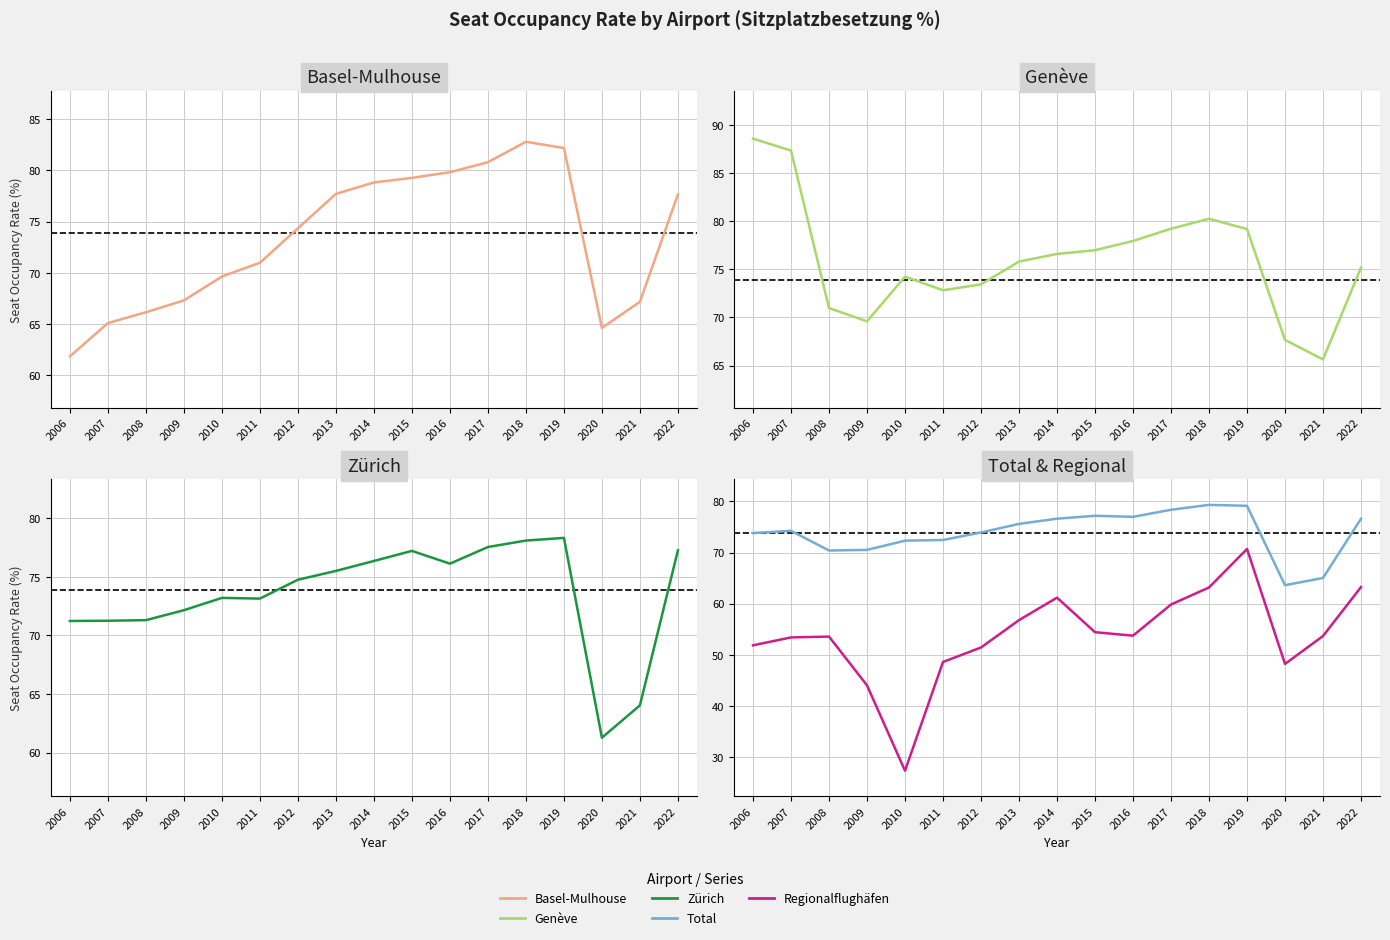

Reading left to right, what are all the values shown in this chart?

Basel-Mulhouse: 2006=61.9	2007=65.1	2008=66.2	2009=67.3	2010=69.6	2011=71.0	2012=74.3	2013=77.7	2014=78.8	2015=79.3	2016=79.8	2017=80.8	2018=82.8	2019=82.2	2020=64.6	2021=67.2	2022=77.6
Genève: 2006=88.6	2007=87.3	2008=71.0	2009=69.6	2010=74.2	2011=72.8	2012=73.4	2013=75.8	2014=76.6	2015=77.0	2016=77.9	2017=79.2	2018=80.2	2019=79.2	2020=67.7	2021=65.6	2022=75.2
Zürich: 2006=71.2	2007=71.2	2008=71.3	2009=72.2	2010=73.2	2011=73.1	2012=74.8	2013=75.5	2014=76.3	2015=77.2	2016=76.1	2017=77.5	2018=78.1	2019=78.3	2020=61.3	2021=64.0	2022=77.3
Total: 2006=73.8	2007=74.2	2008=70.4	2009=70.5	2010=72.3	2011=72.5	2012=73.9	2013=75.6	2014=76.6	2015=77.2	2016=77.0	2017=78.4	2018=79.3	2019=79.1	2020=63.6	2021=65.0	2022=76.6
Regionalflughäfen: 2006=51.9	2007=53.4	2008=53.6	2009=44.0	2010=27.4	2011=48.6	2012=51.5	2013=56.8	2014=61.2	2015=54.4	2016=53.8	2017=59.9	2018=63.2	2019=70.7	2020=48.2	2021=53.7	2022=63.3